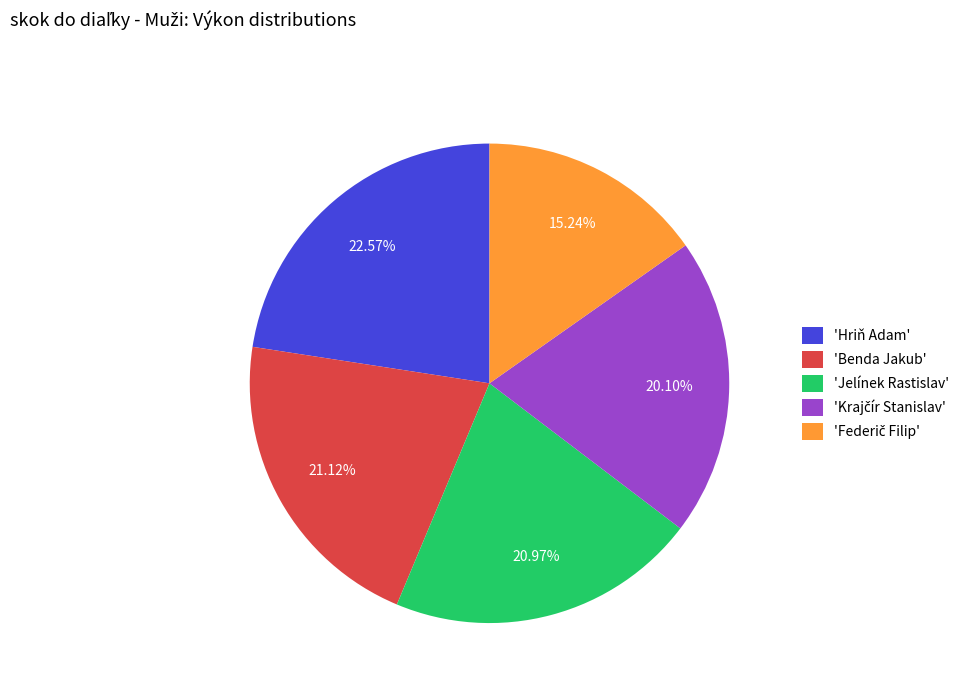

Which has a higher value, 'Benda Jakub' or 'Hriň Adam'?

'Hriň Adam'